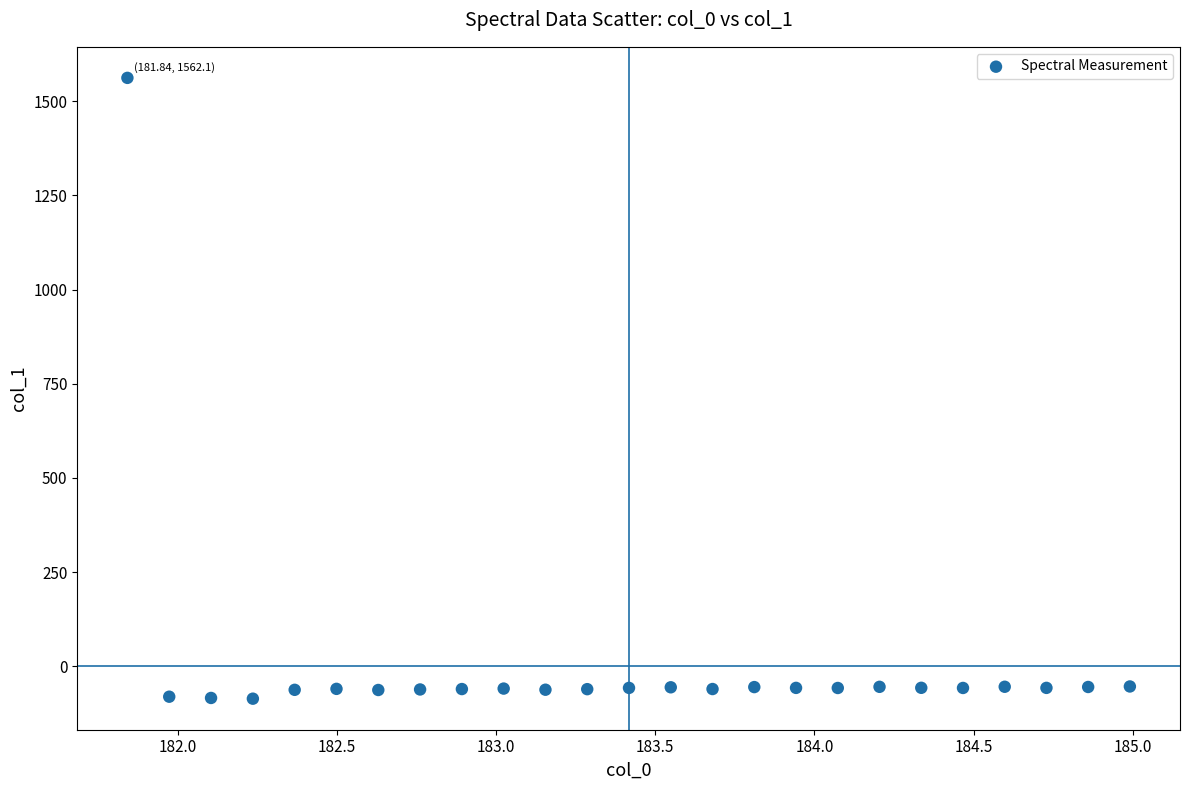

What is the range of X values (max minus min)?

3.1